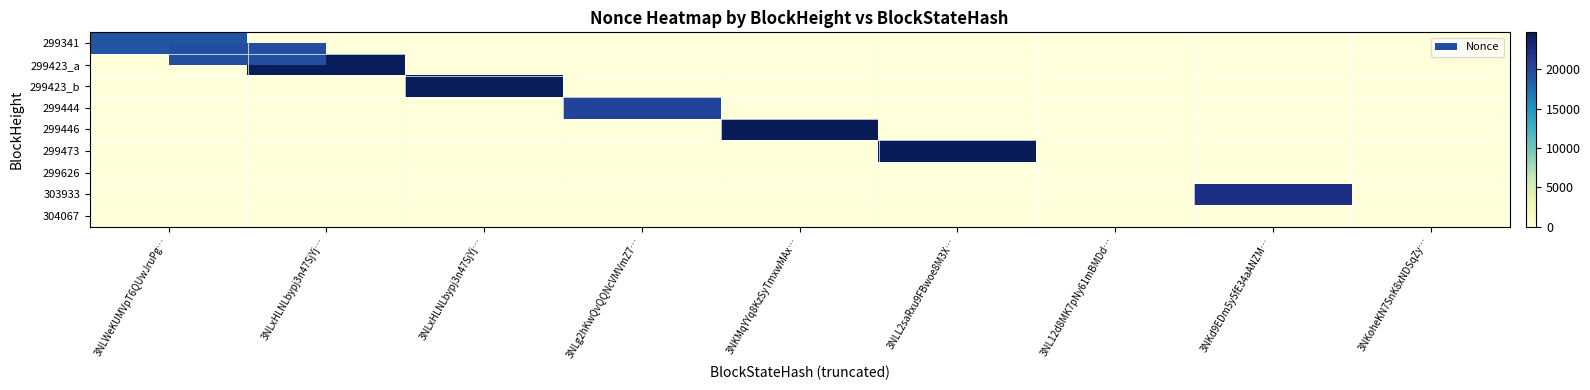

Between 3NLWeKUMVpT6QUwJruPg… and 3NKd9EDm5y5fE34aANZM…, which series saw the biggest shift?

303933